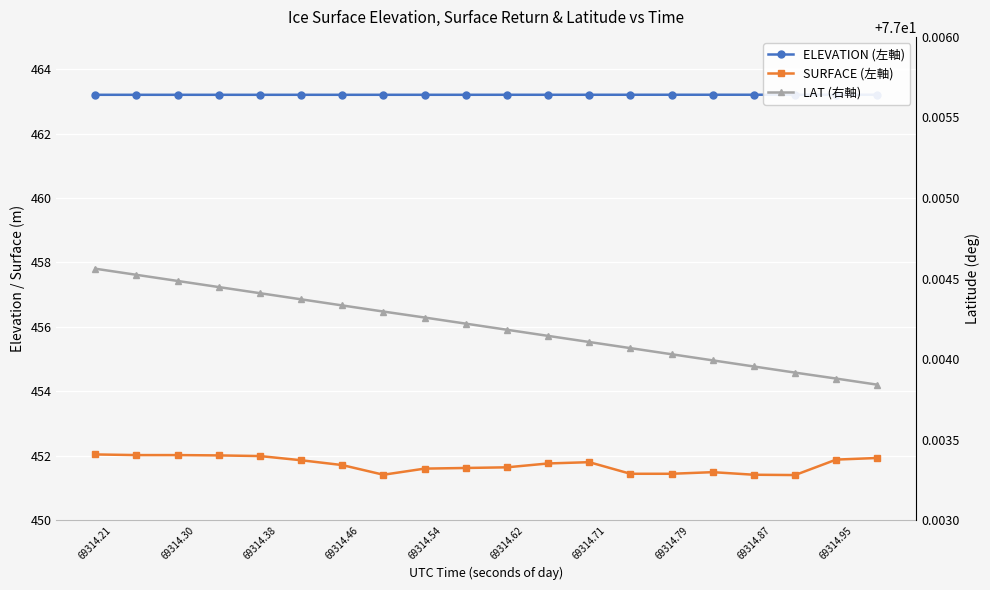

The ELEVATION (左軸) series shows 463.2 at 69314.62. True or false?

True